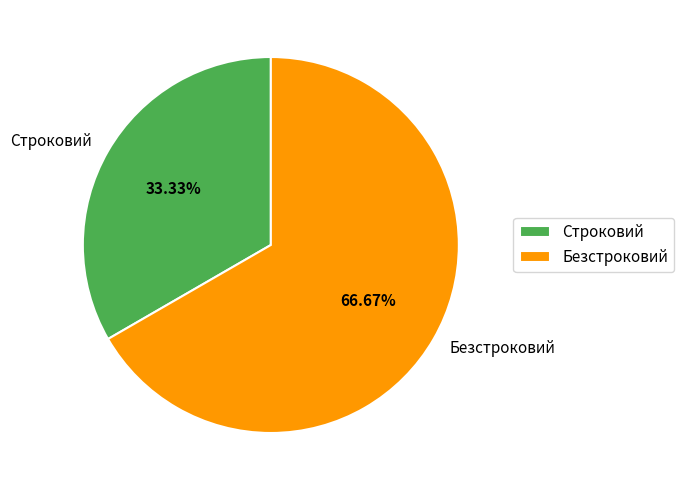

Count the number of slices in the pie.

2